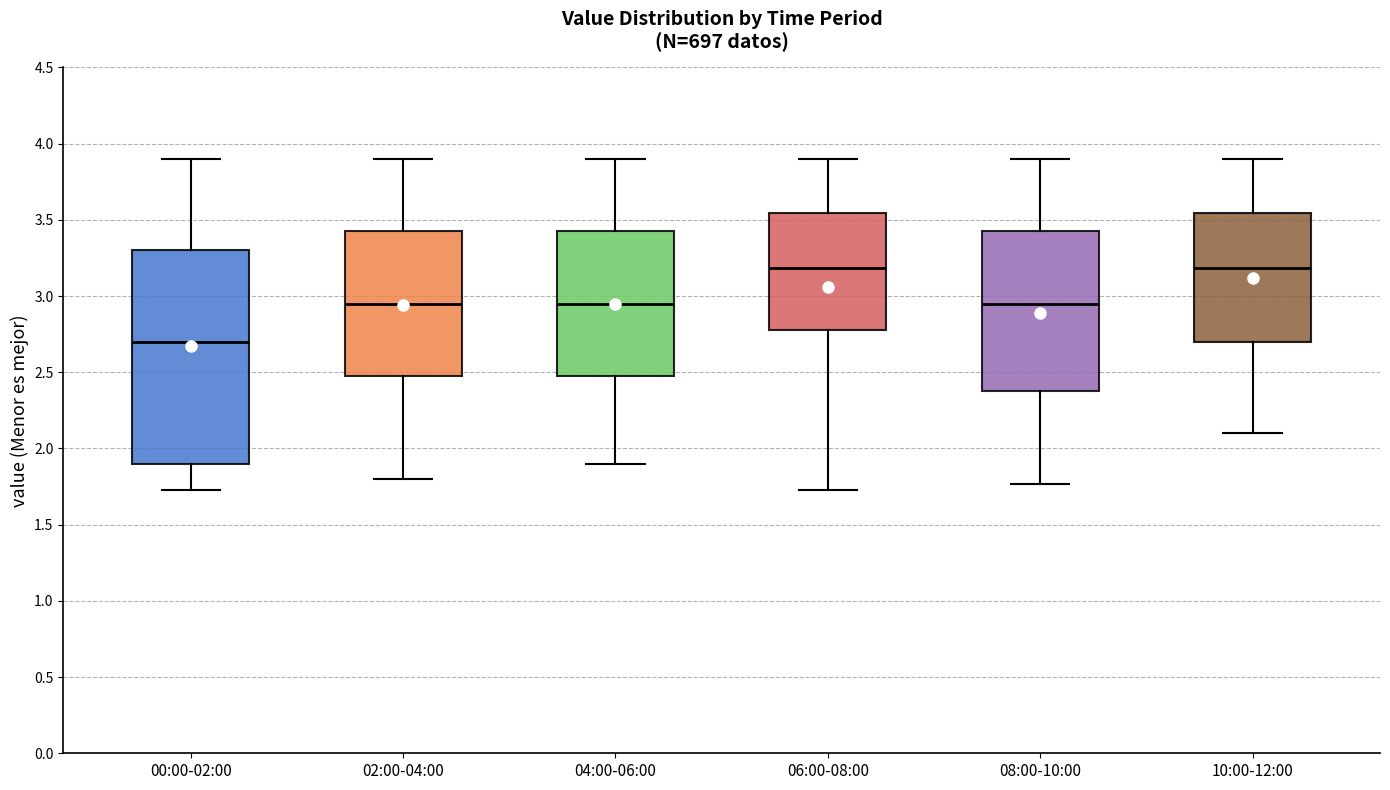

Which box is the tallest, from its lower edge to its upper edge?

00:00-02:00